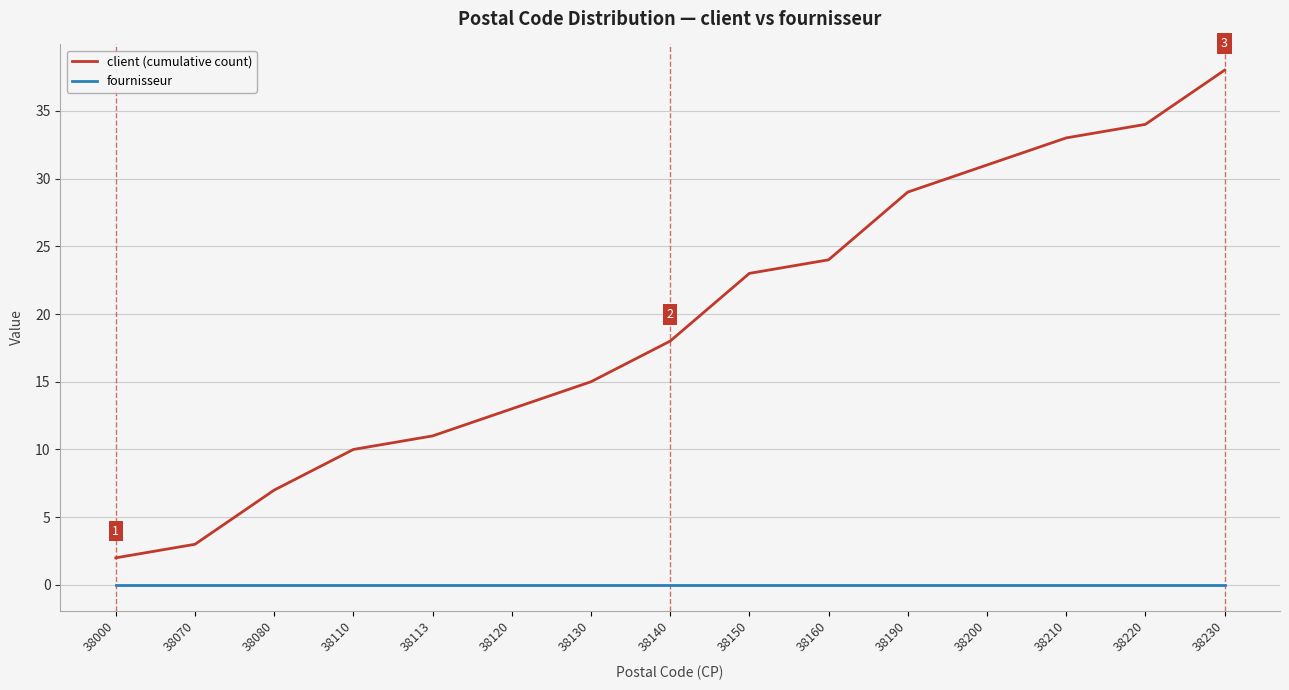

True or false: client (cumulative count) has more than 1 interior local peaks.

False